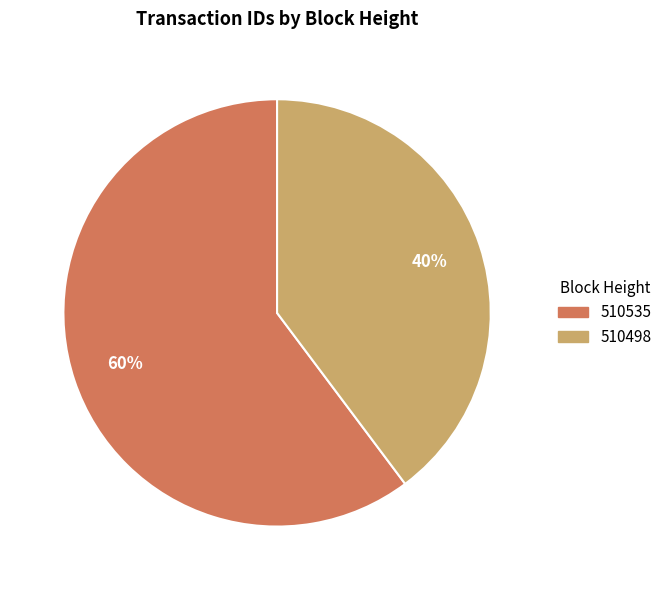

To the nearest percent, what is the difference between the largest and smallest slice percentages?

20%